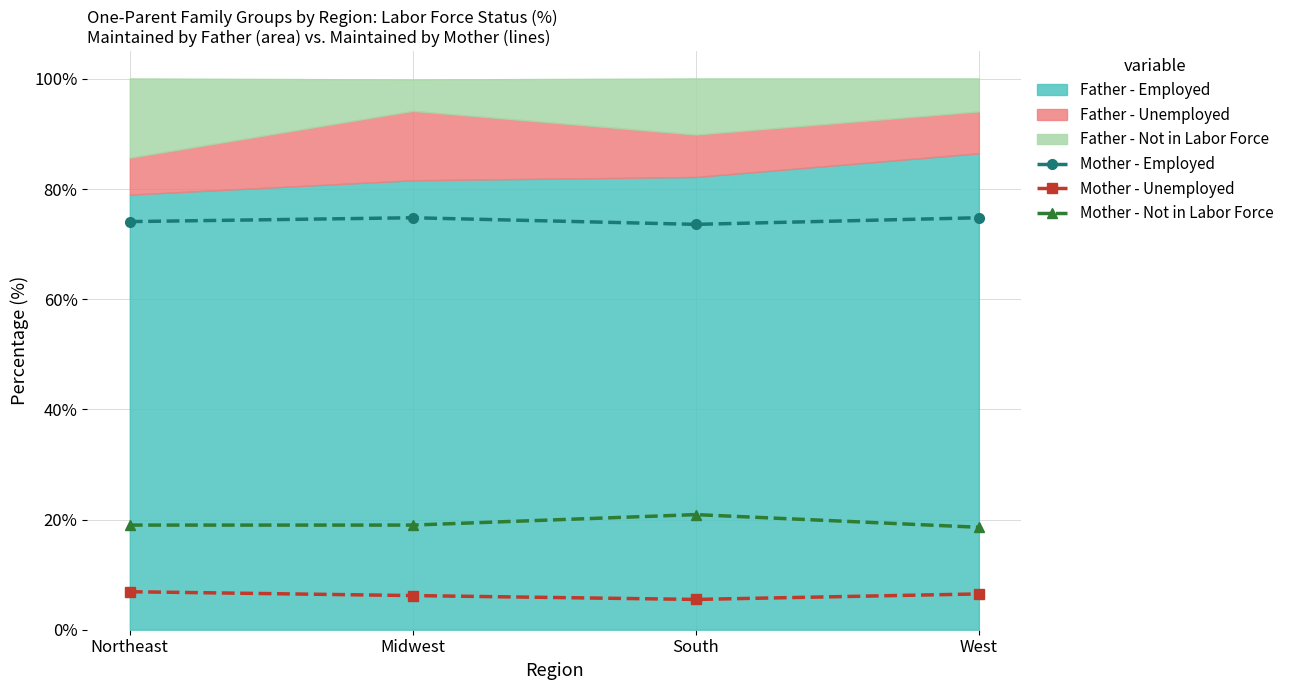

True or false: Mother - Unemployed and Mother - Not in Labor Force cross at least once.

False